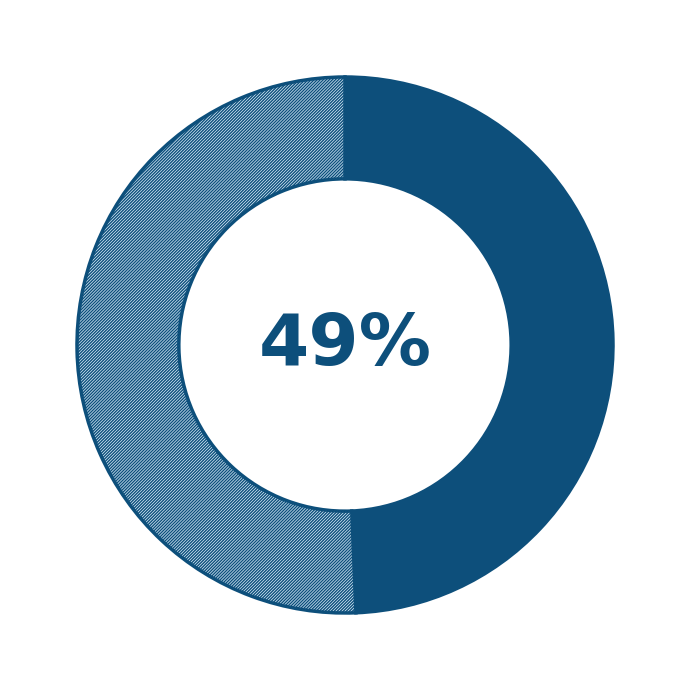

Count the number of slices in the pie.

2